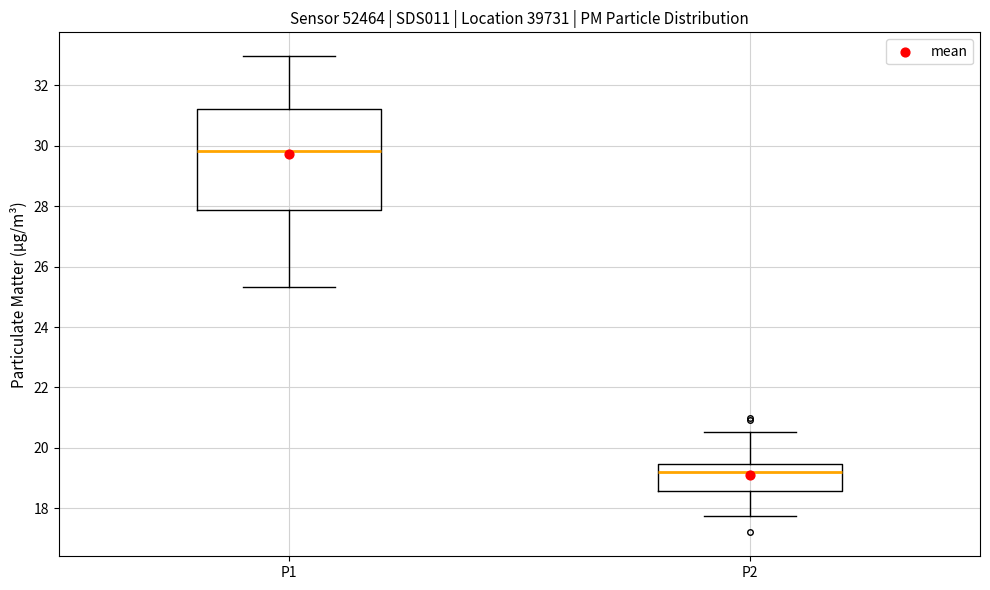

Which box has the highest median line?

P1